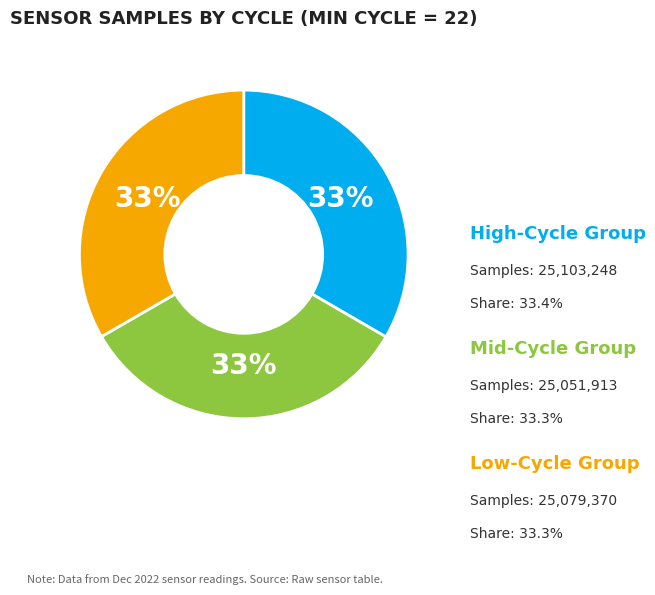

To the nearest percent, what is the average slice percentage?

33%